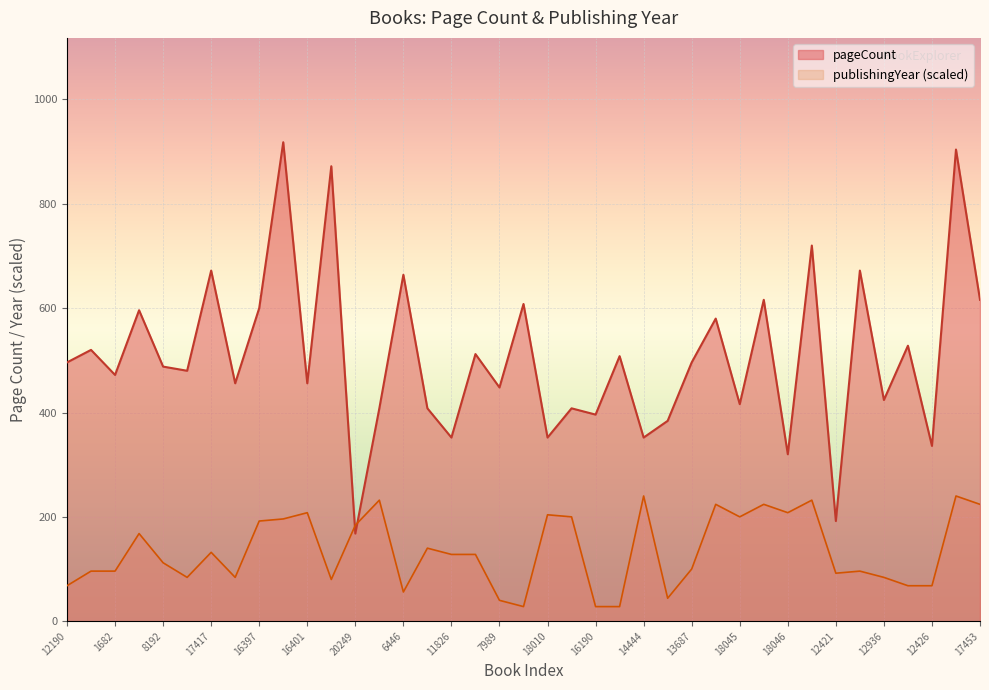

What is the average value of the pageCount series?

508